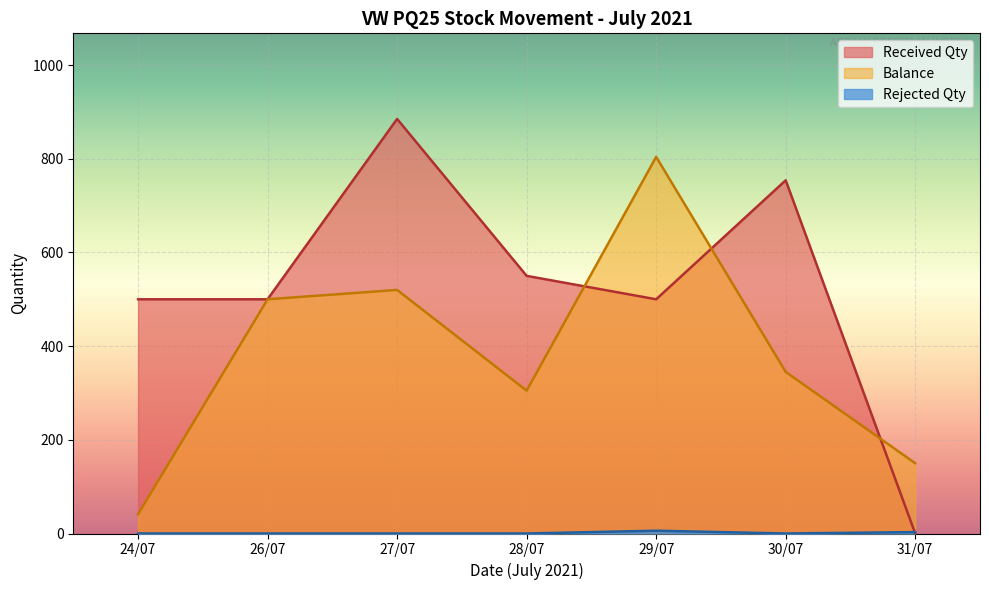

How many interior local peaks does the Balance series have?

2